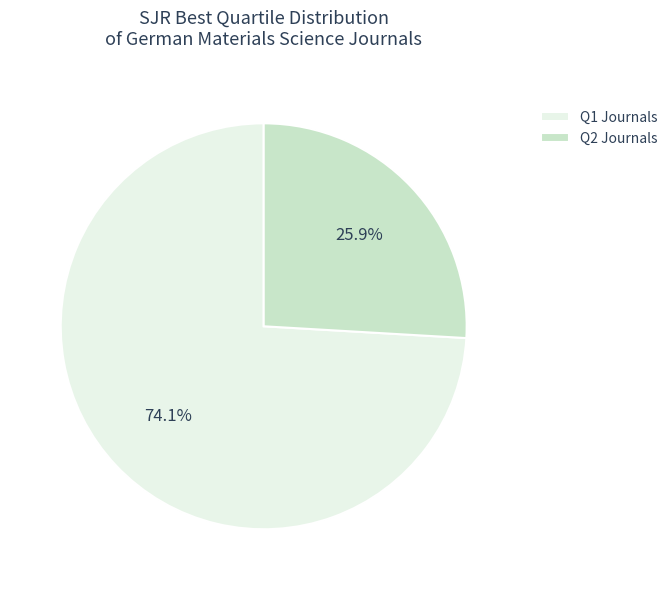

Between Q2 and Q1, which is larger?

Q1